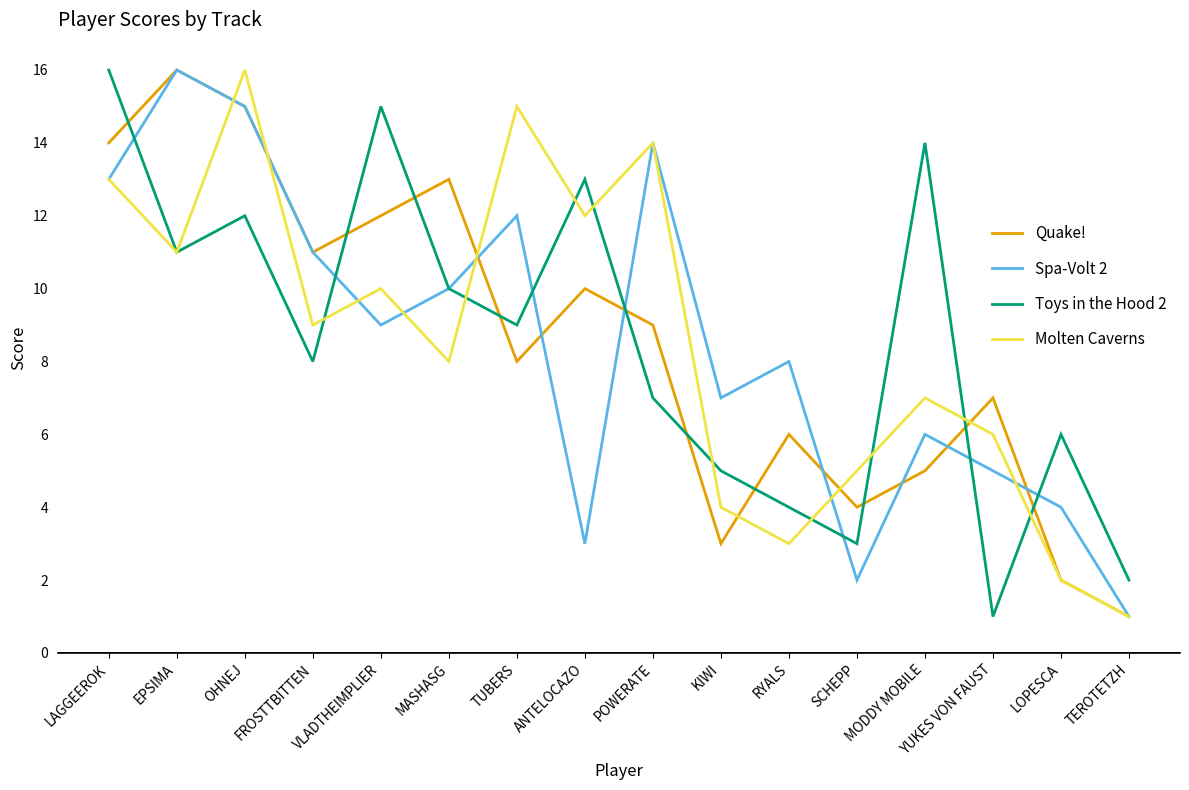

True or false: Toys in the Hood 2 and Quake! cross at least once.

True